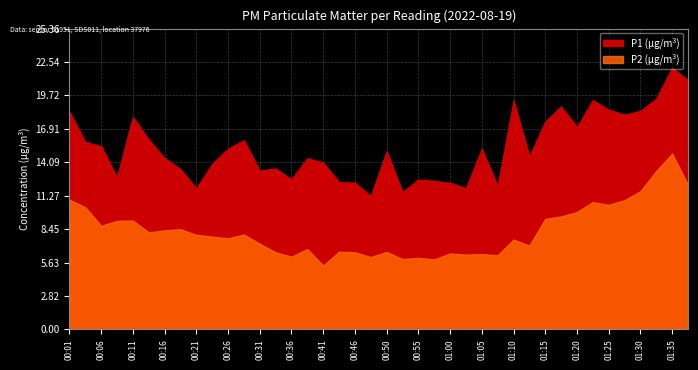

What is the label of the 12th point from the left?

00:28